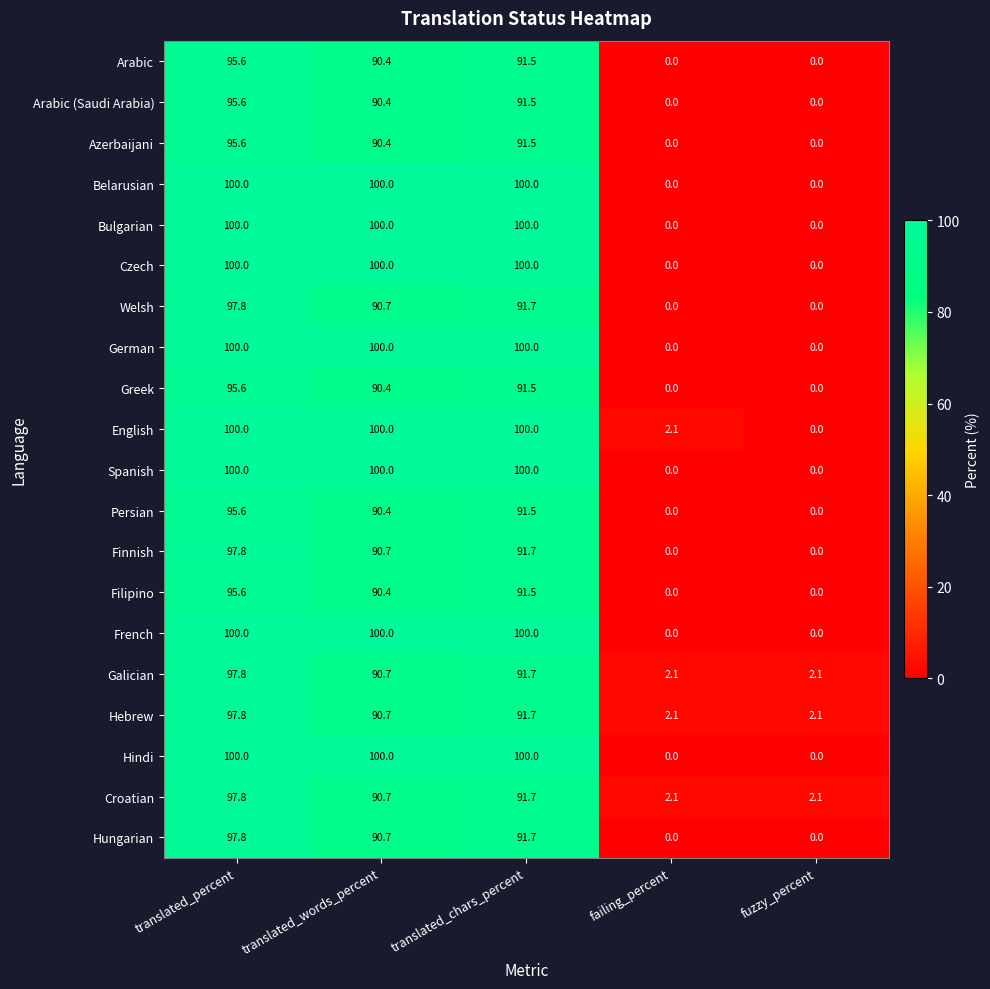

Which series has the largest total across all categories?

English